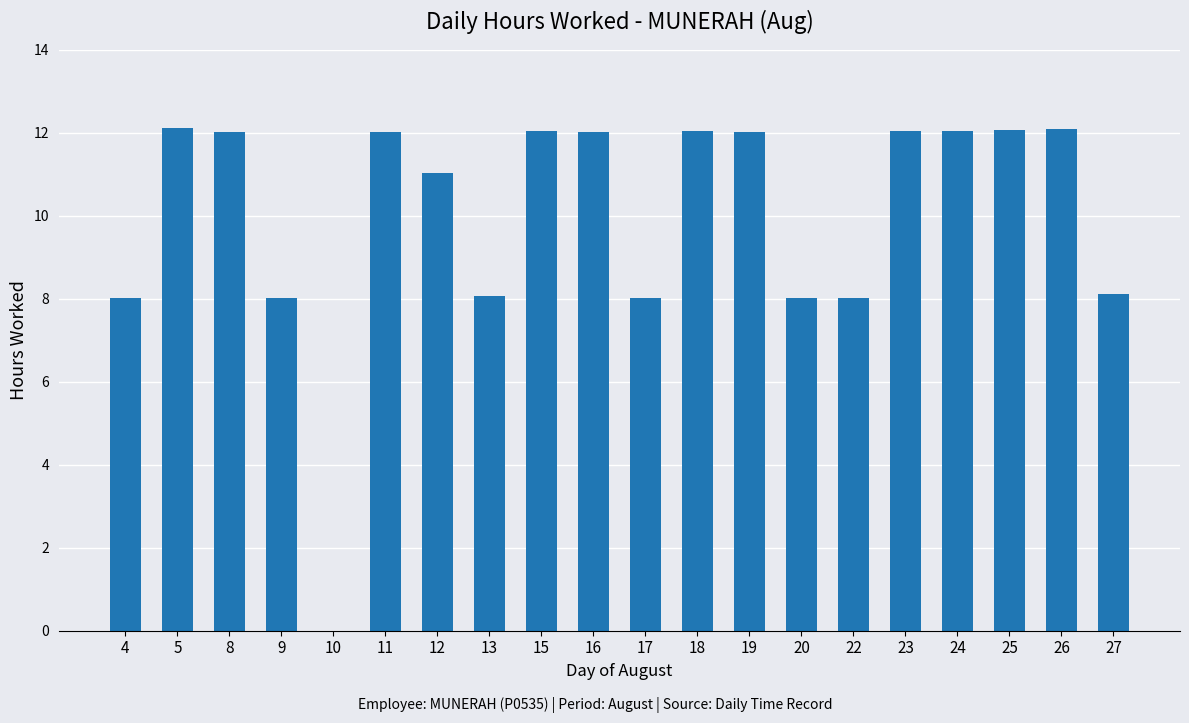

The chart shows a value of 2.6 at 24. True or false?

False